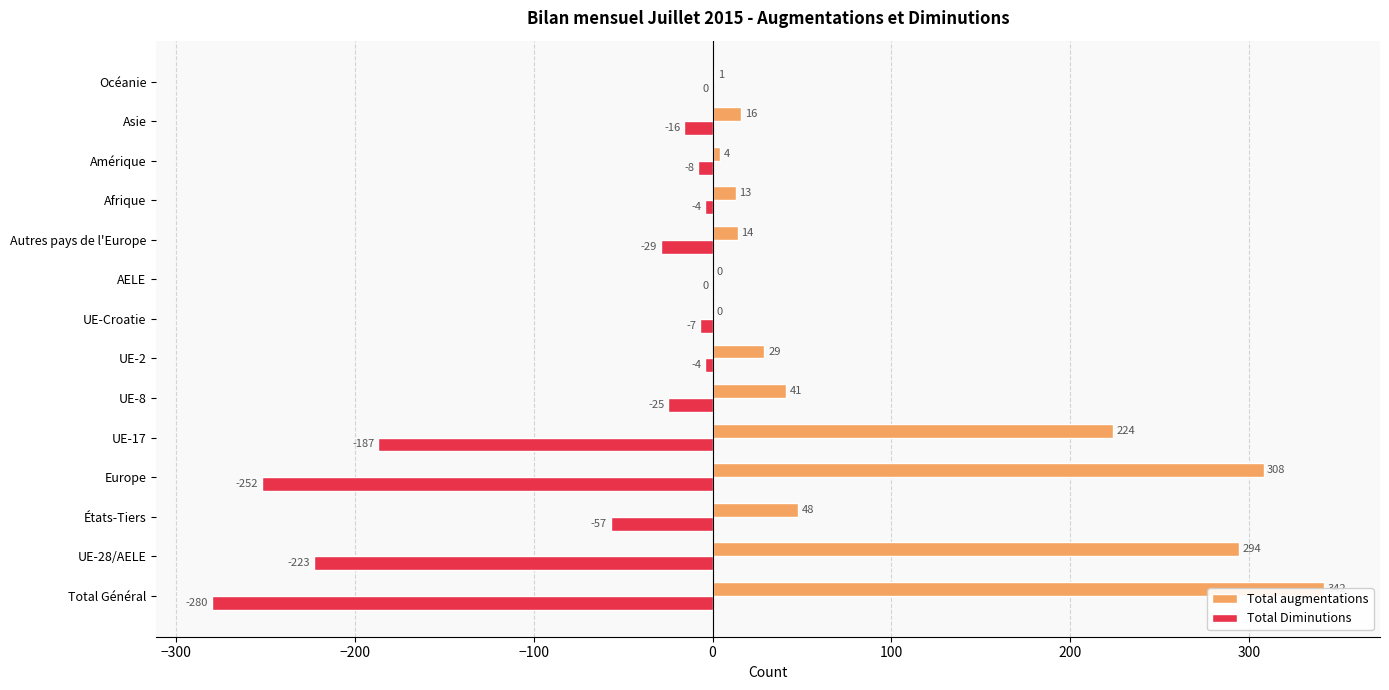

How many bars are there in total?

28